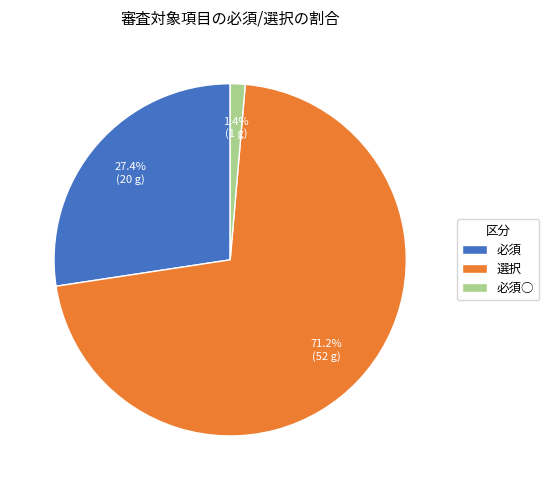

Which slice is the largest?

選択